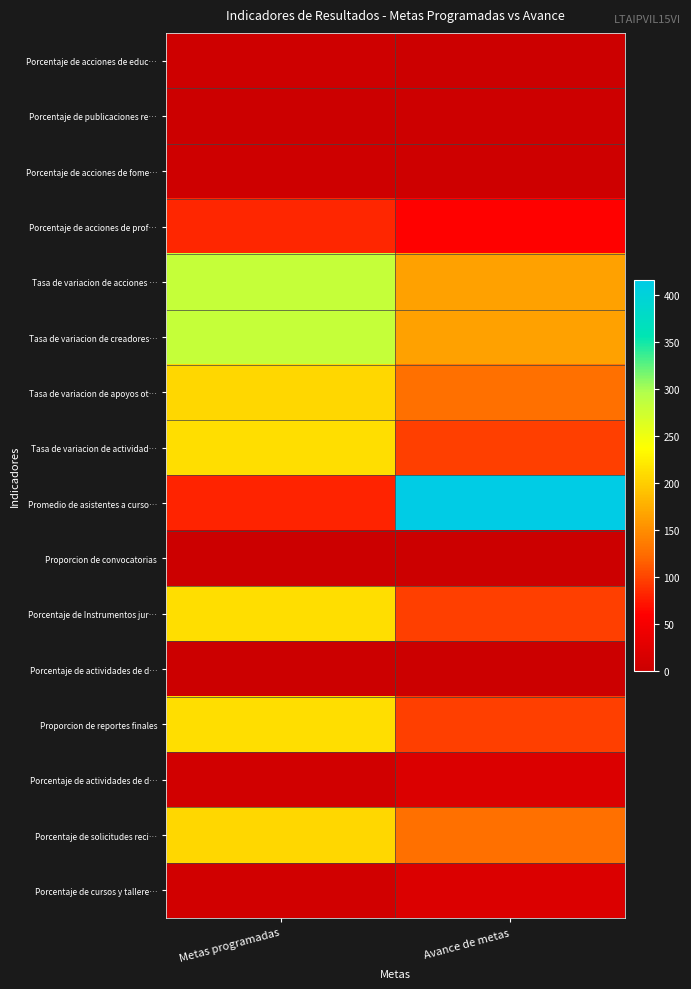

At which category is the sum across all series the highest?

Metas programadas